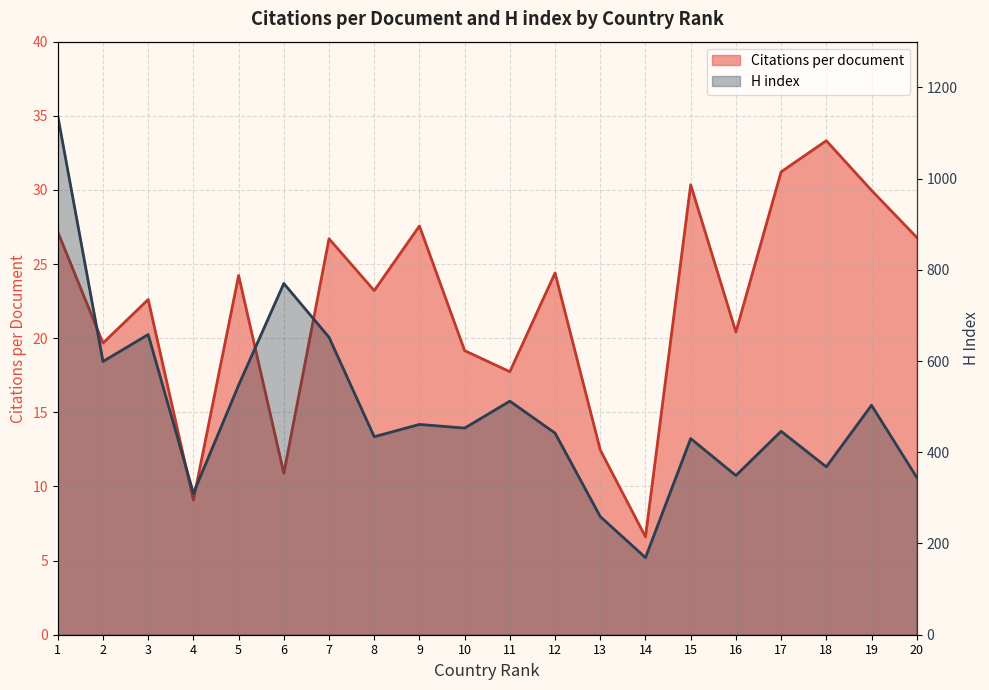

Which series changed the most between 8 and 11?

H index